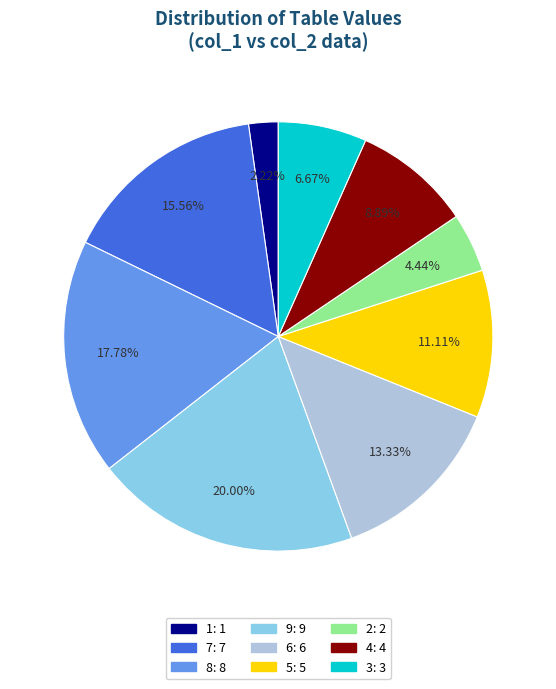

Do 9 and 1 together represent more than half of the pie?

No